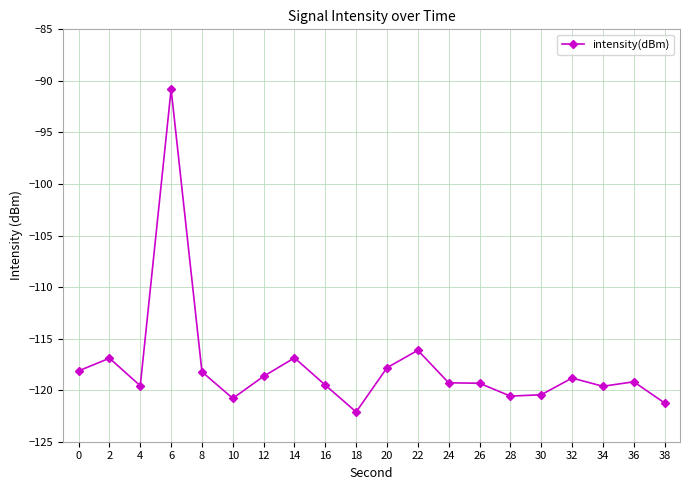

What is the difference between the maximum and minimum values?

31.3